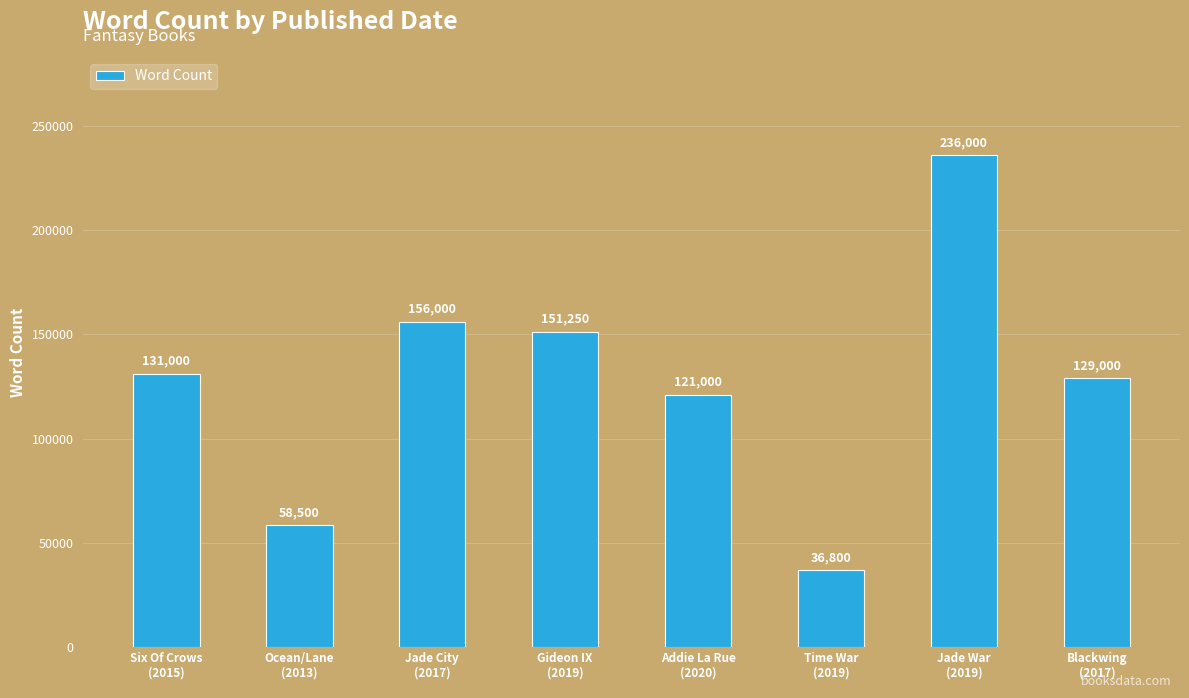

Count the number of data series in this chart.

1